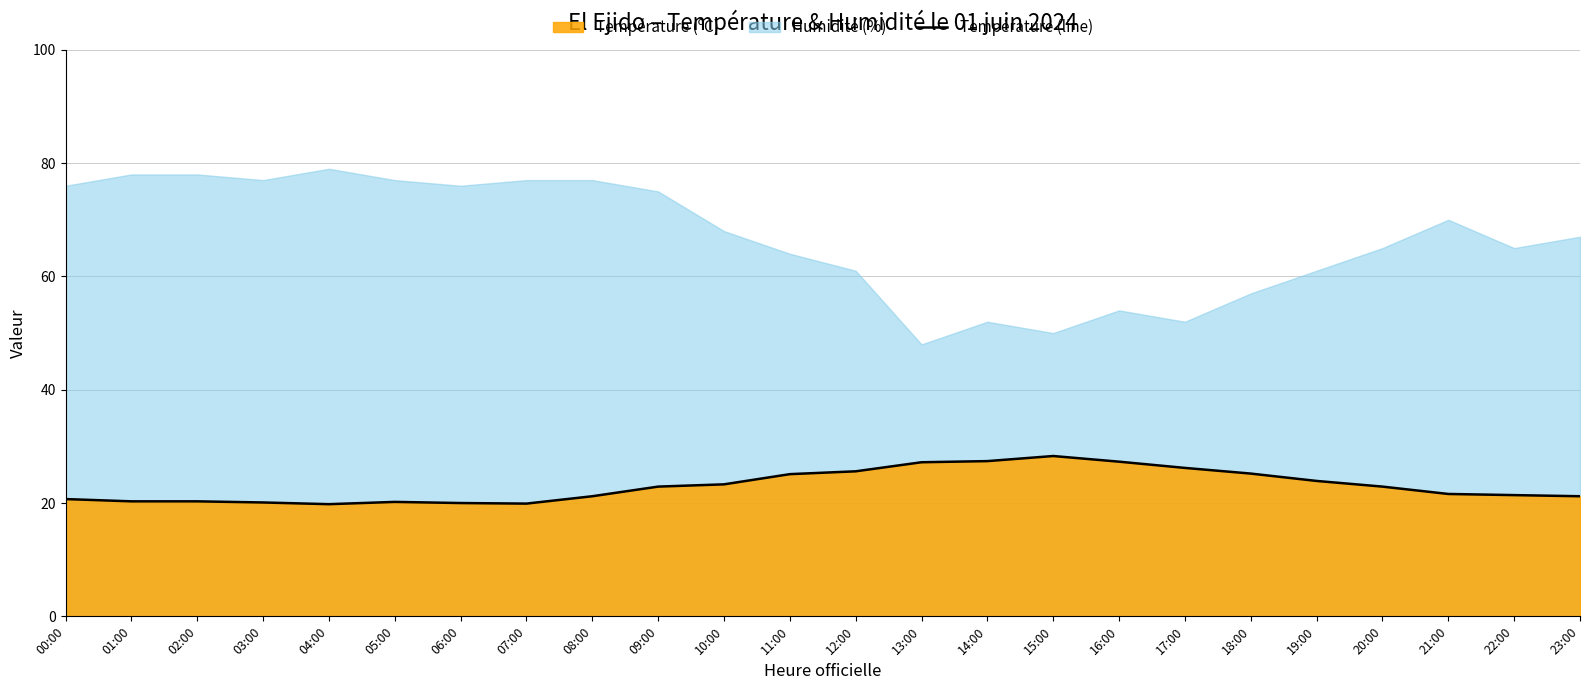

What is the difference between the maximum and minimum values?

8.5